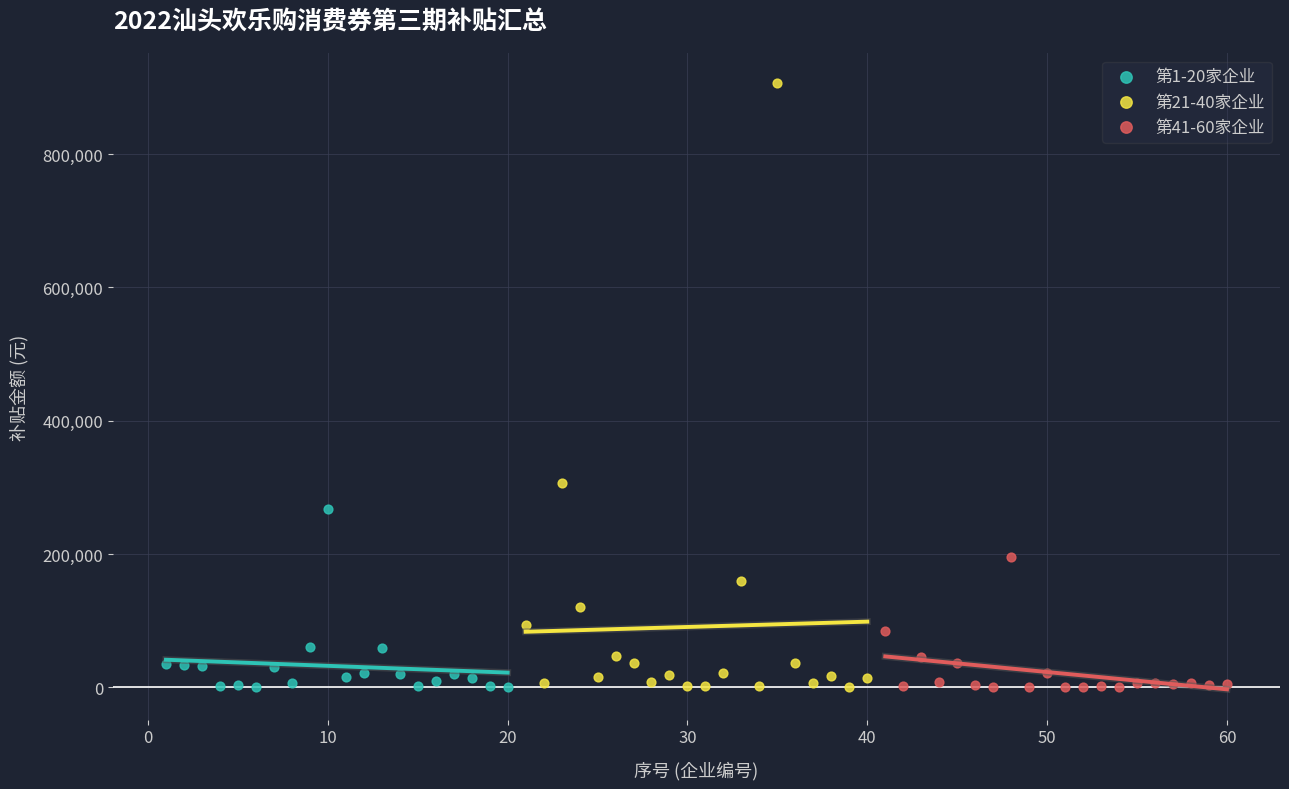

Which series reaches the maximum Y coordinate?

第21-40家企业